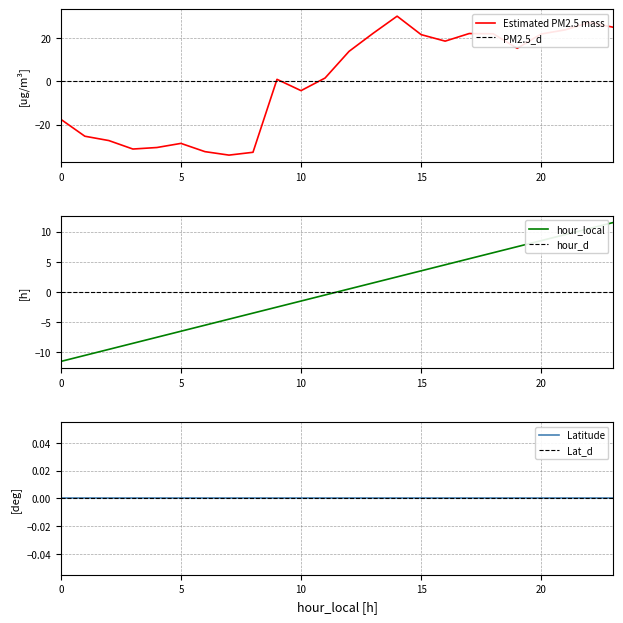

Which label corresponds to the smallest value in the chart?

7